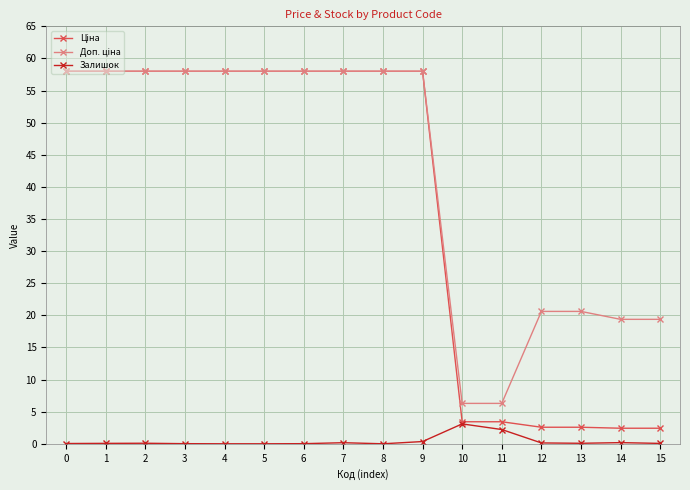

What is the maximum value shown in the chart?

58.0